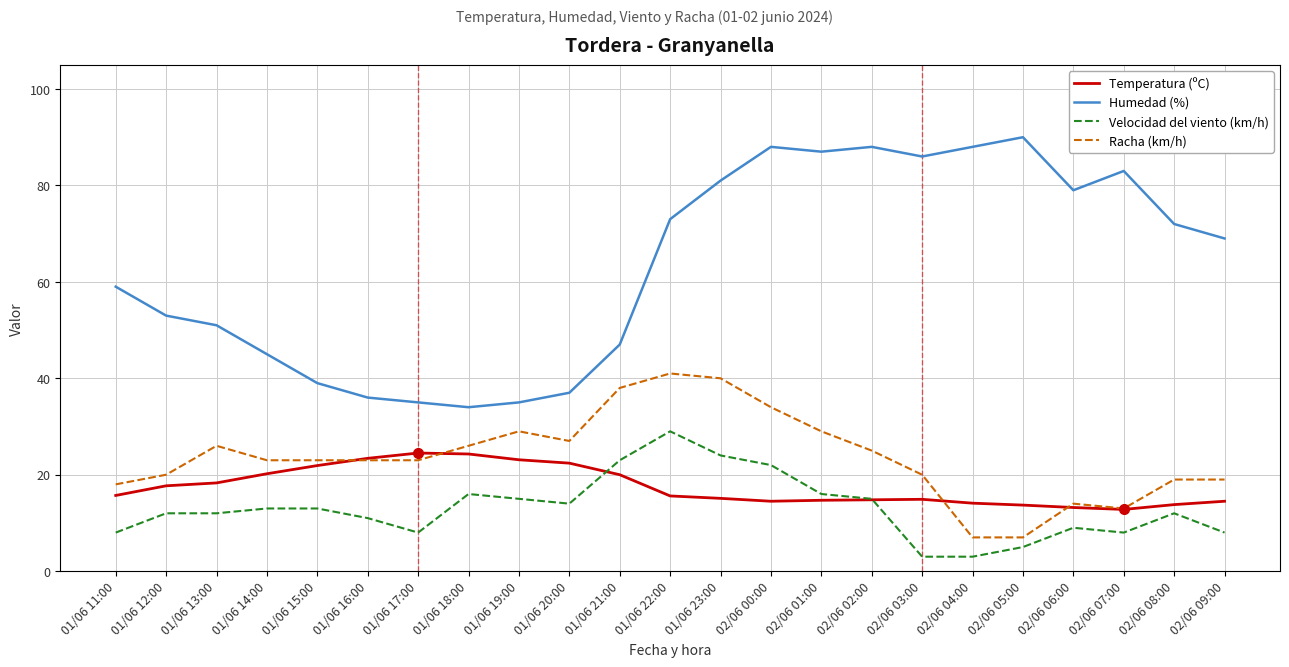

The value of Racha (km/h) at 01/06 19:00 is 29.0. True or false?

True